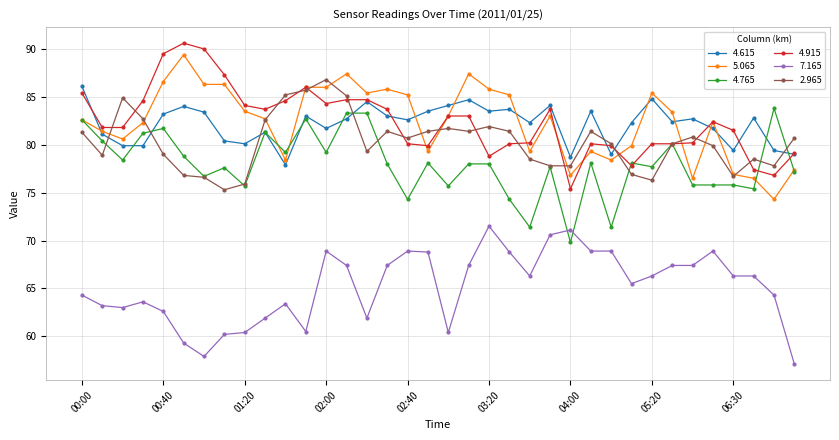

What is the maximum value for 4.765?

83.8